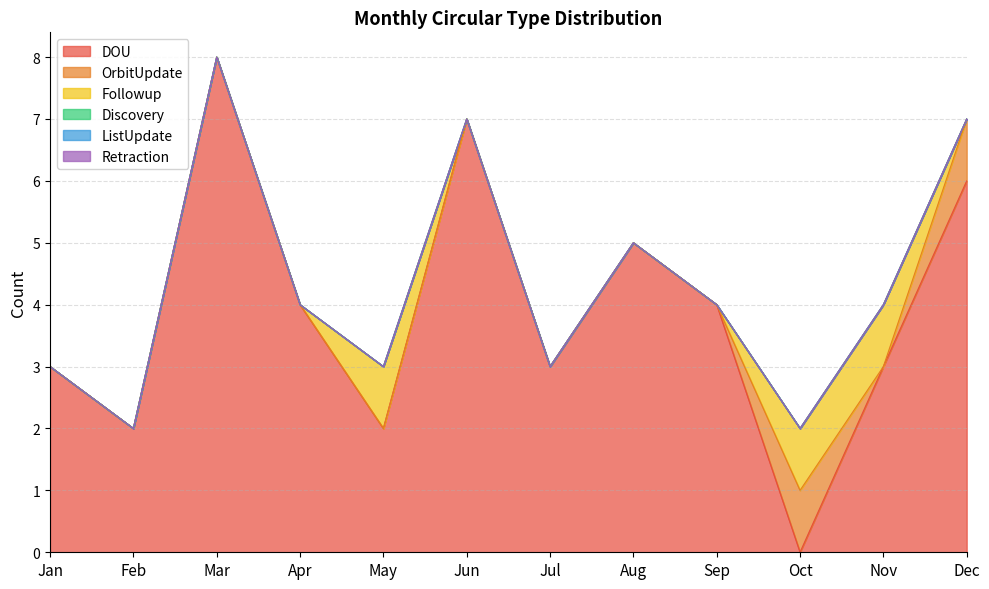

Between Mar and Jun, which series saw the biggest shift?

DOU